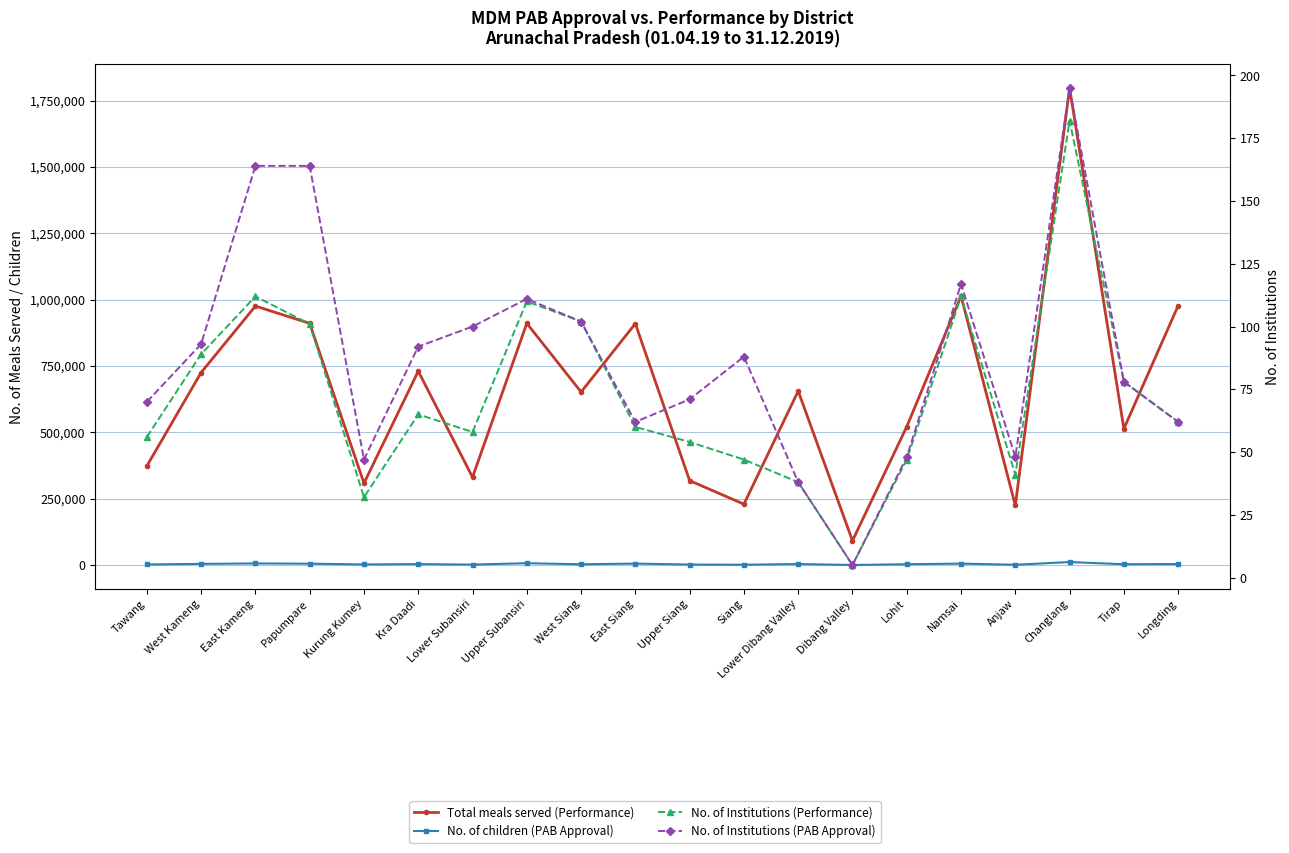

What is the difference between the second highest and second lowest values in the No. of Institutions (PAB Approval) series?

126